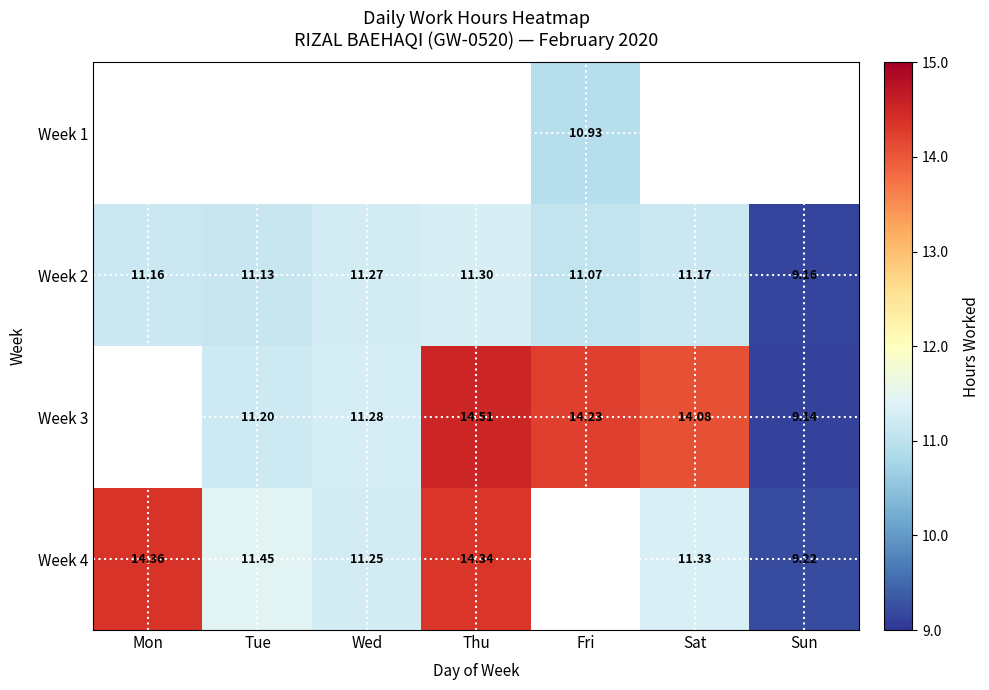

Is the value of Week 3 at Sun greater than the value of Week 4 at Thu?

No